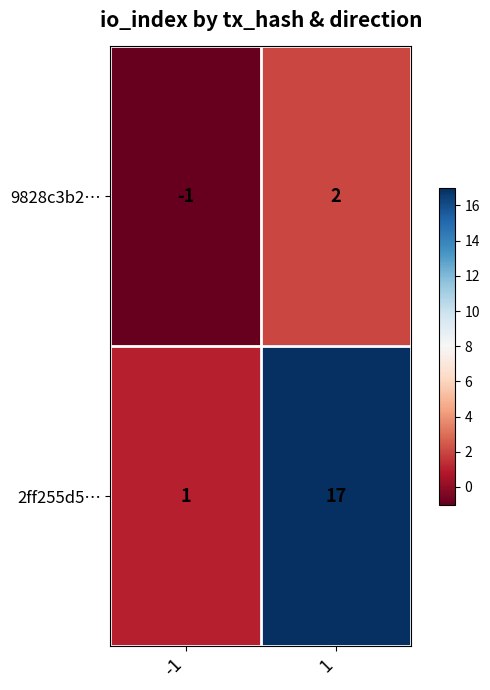

List the series in order of their peak value, lowest first.

9828c3b2…, 2ff255d5…